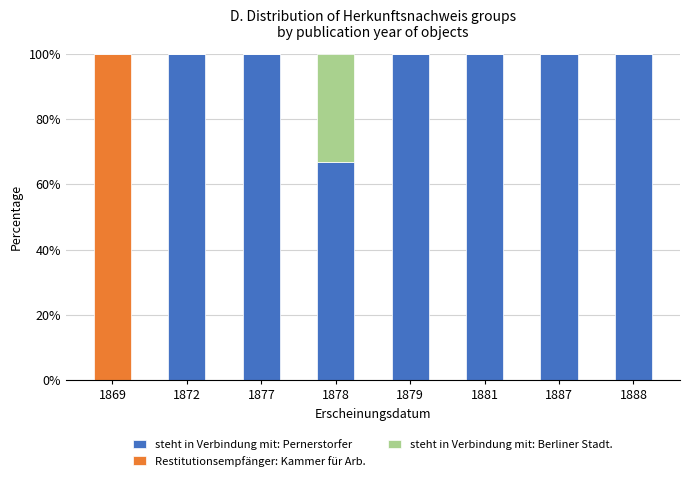

What is the total value across all series at 1888?

100.0